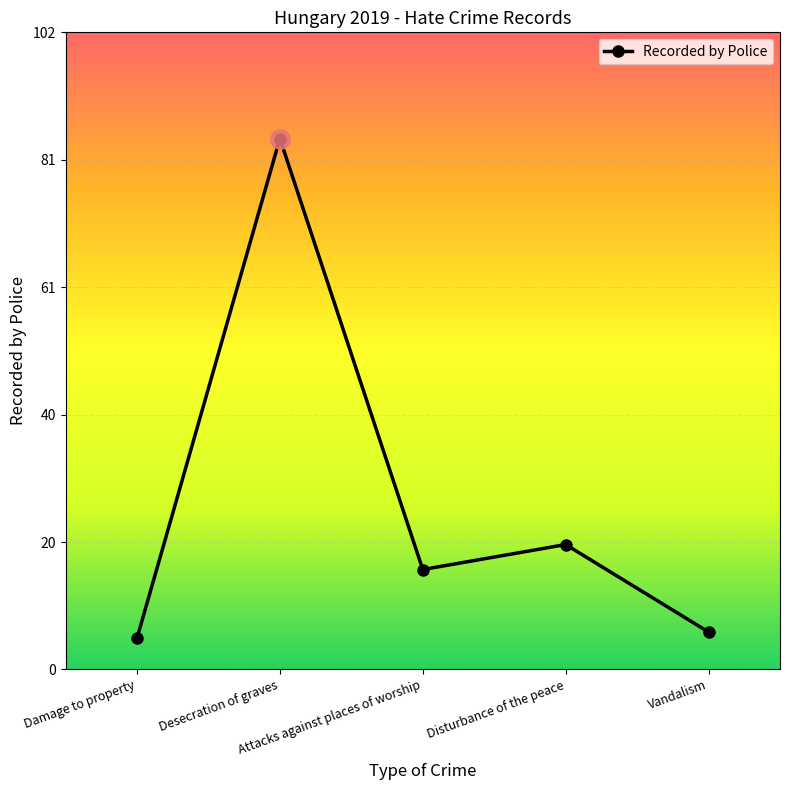

Reading left to right, list all the values displayed in this chart.

5	85	16	20	6